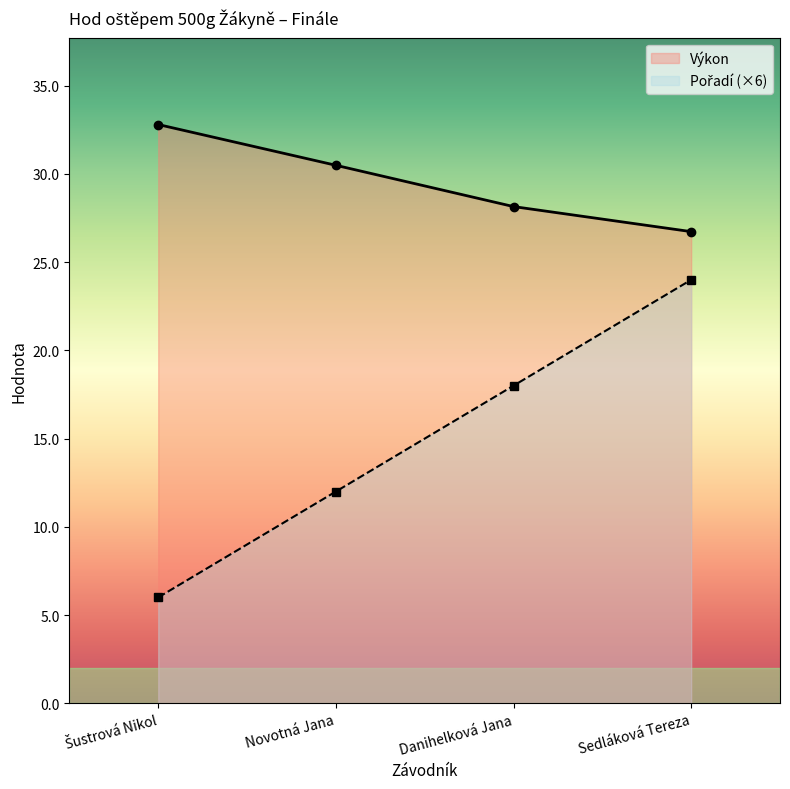

Reading right to left, extract all data points from this chart.

Pořadí: Sedláková Tereza=24.0	Danihelková Jana=18.0	Novotná Jana=12.0	Šustrová Nikol=6.0
Výkon: Sedláková Tereza=26.7	Danihelková Jana=28.1	Novotná Jana=30.5	Šustrová Nikol=32.8